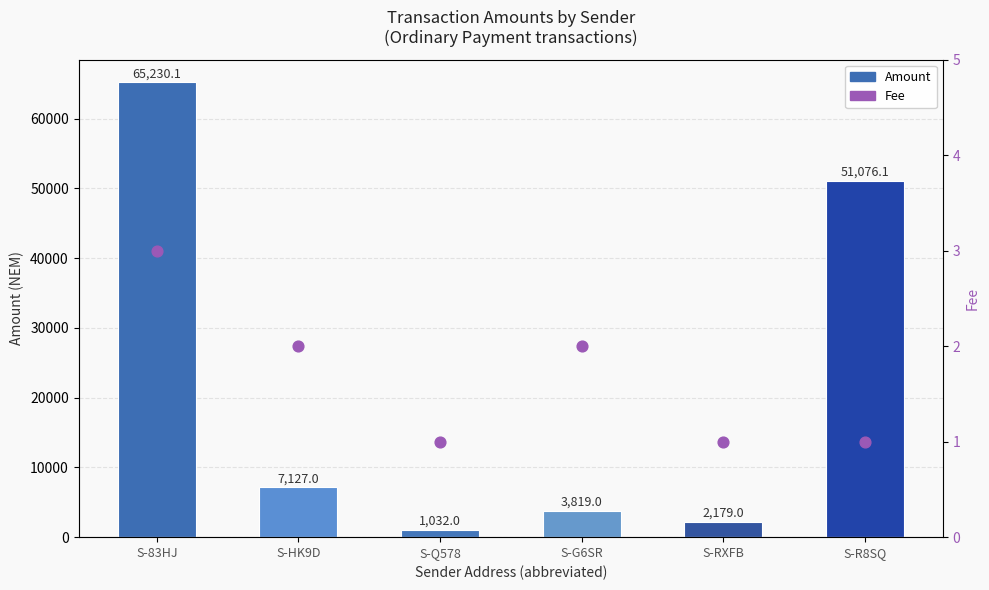

Which series contains the lowest Y value?

Fee